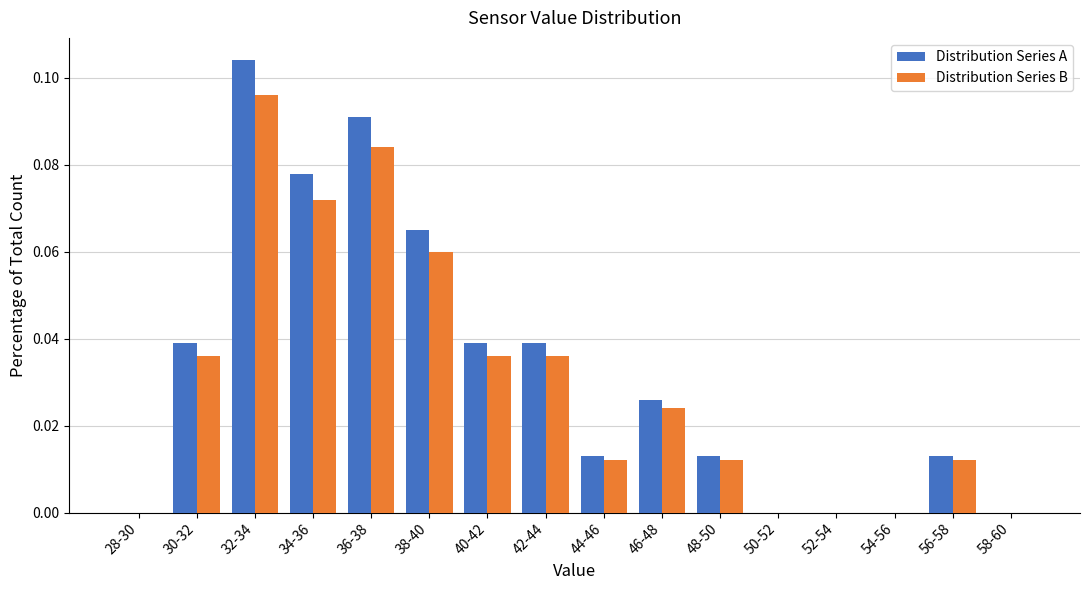

At which category is the sum across all series the highest?

32-34